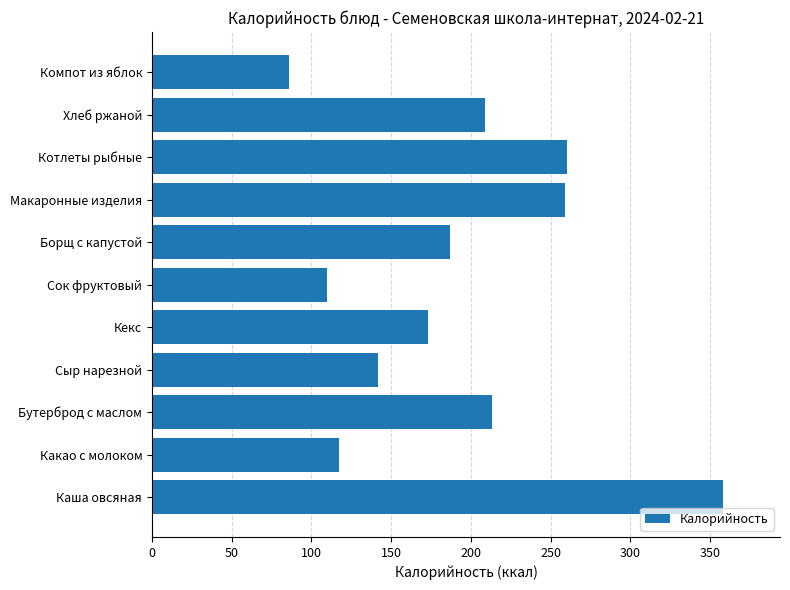

How many data points are less than 187?

5